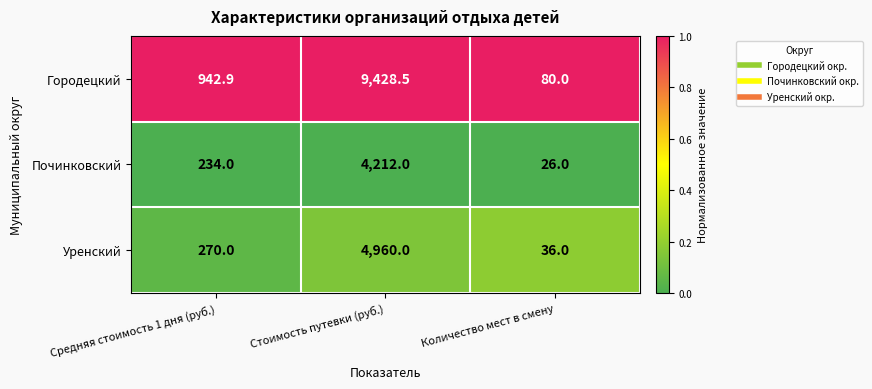

What is the total value across all series at Средняя стоимость 1 дня (руб.)?

1446.9